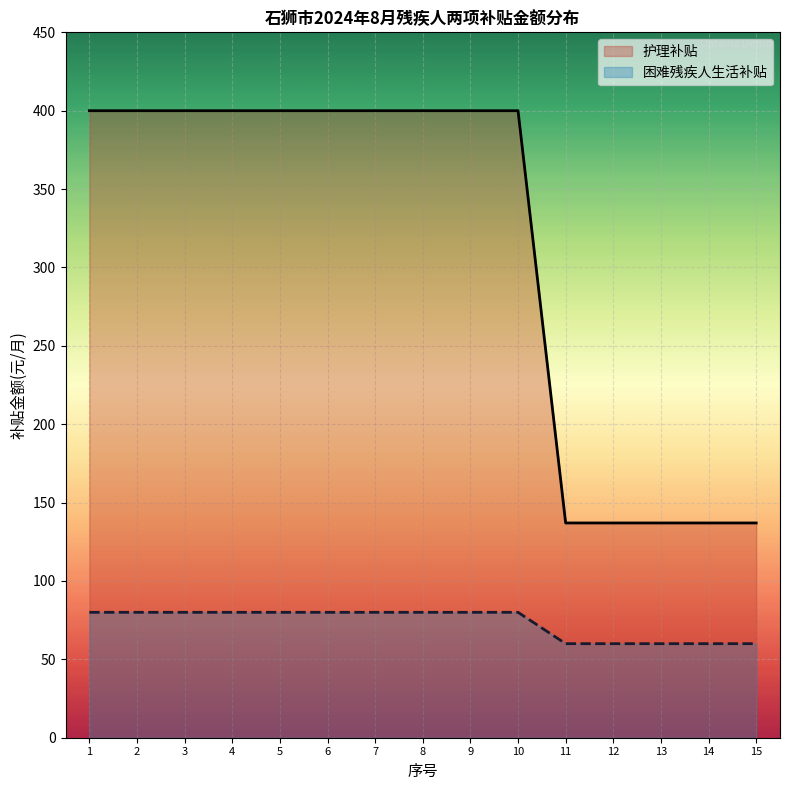

True or false: 护理补贴 and 困难残疾人生活补贴 intersect in this chart.

False